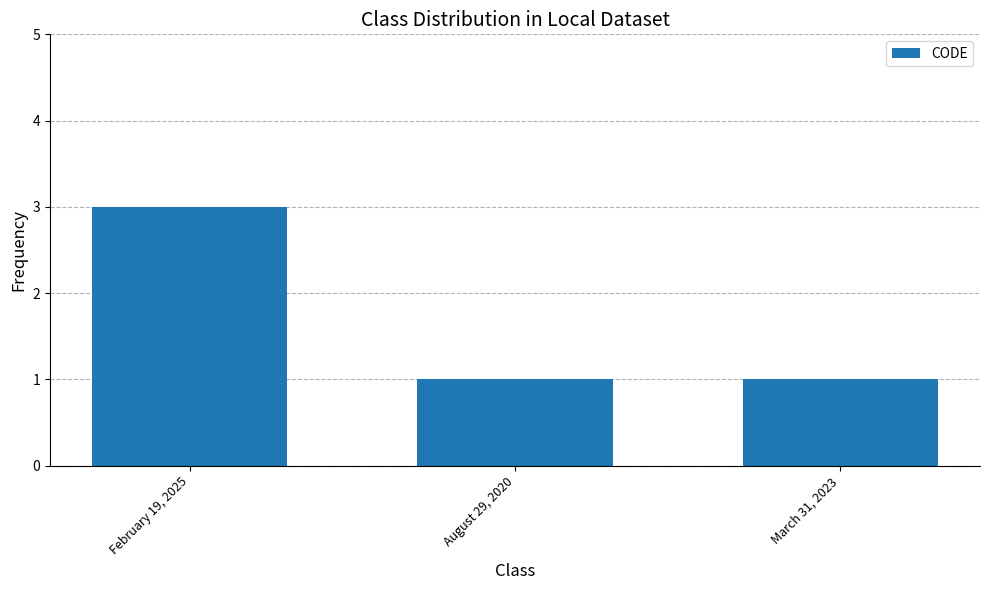

What is the approximate value at February 19, 2025?

3